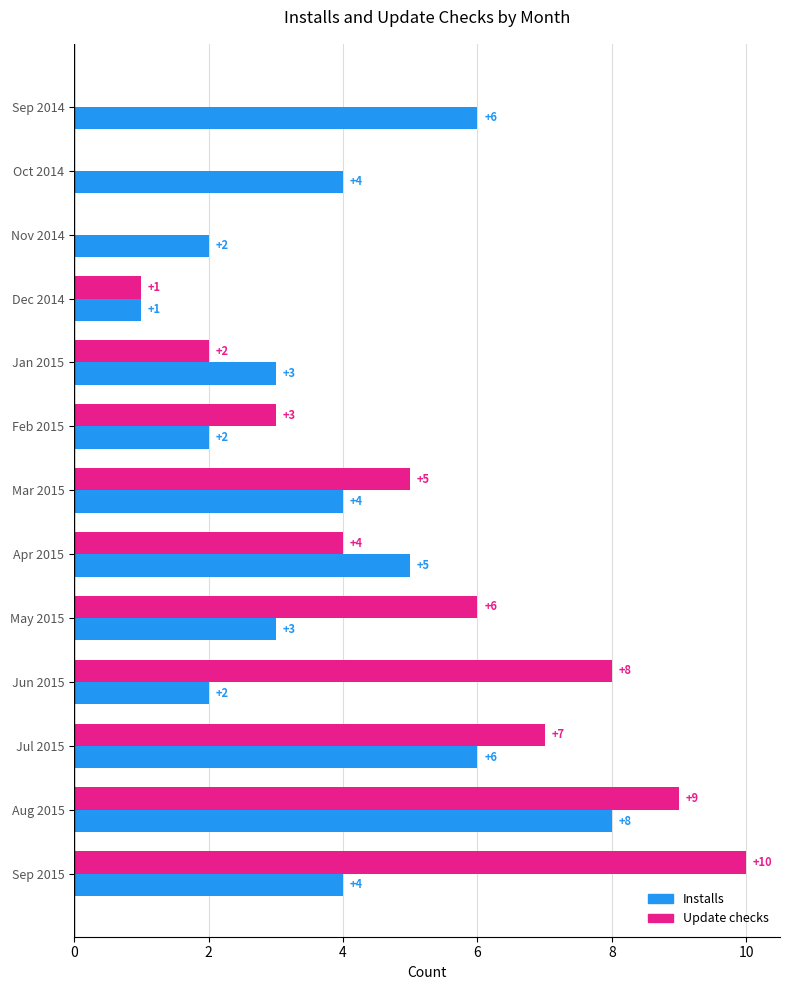

The value of Installs at May 2015 is 3. True or false?

True